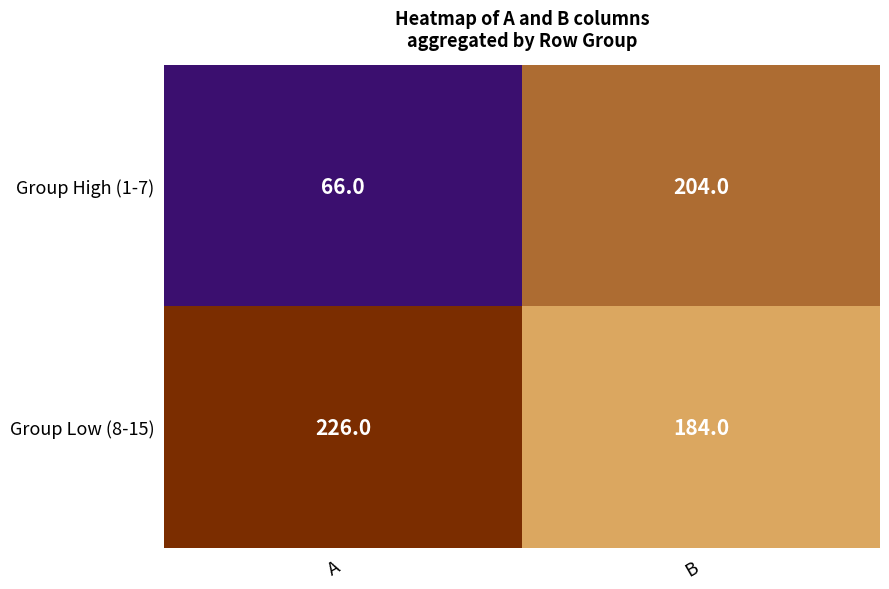

Where is Group High (1-7) nearest to the value 135?

A